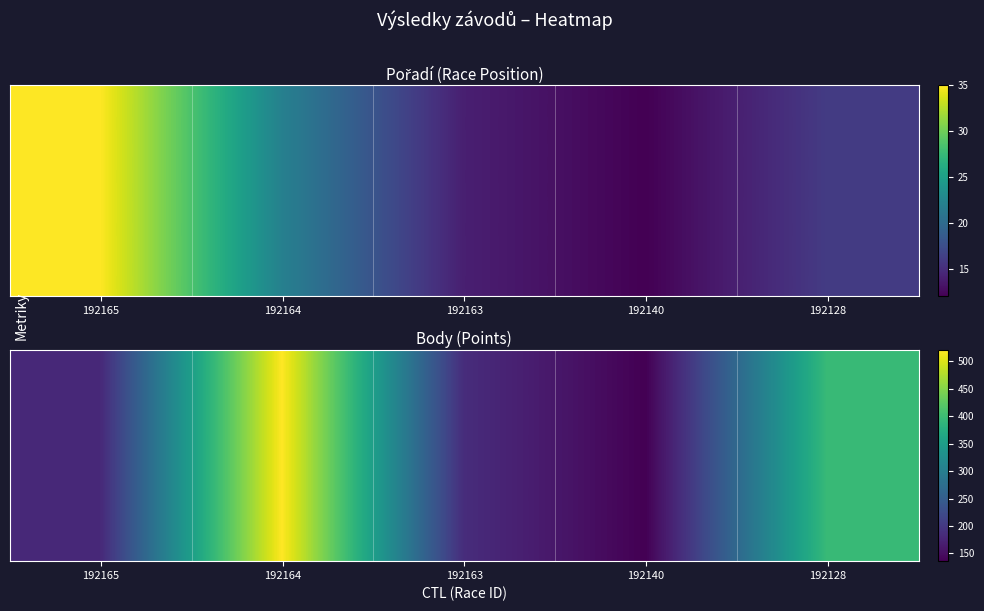

Count the number of categories in the chart.

5